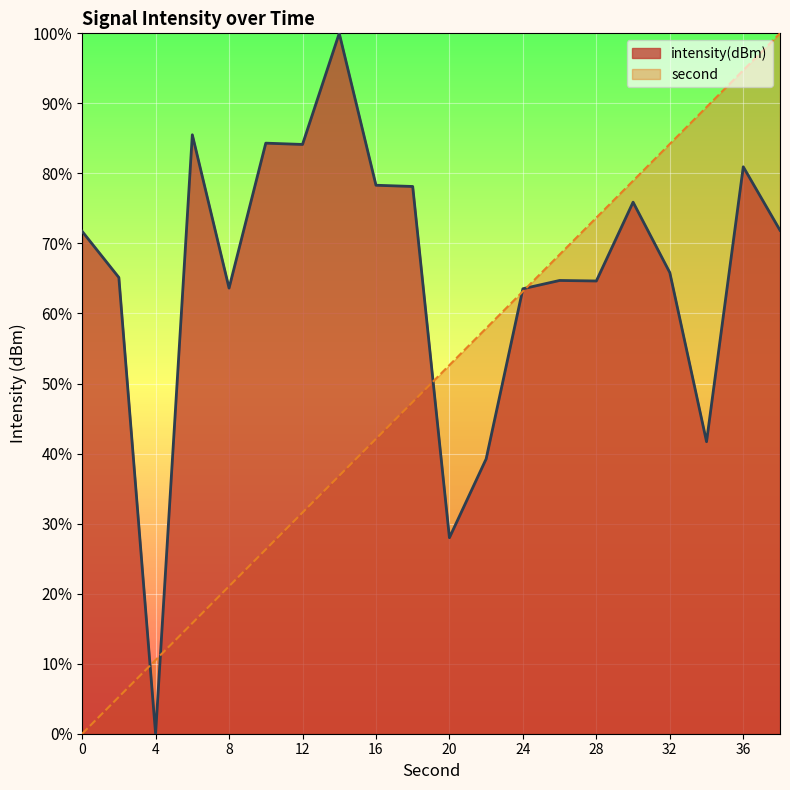

True or false: intensity(dBm) has a value of 64.6 at 28.

True